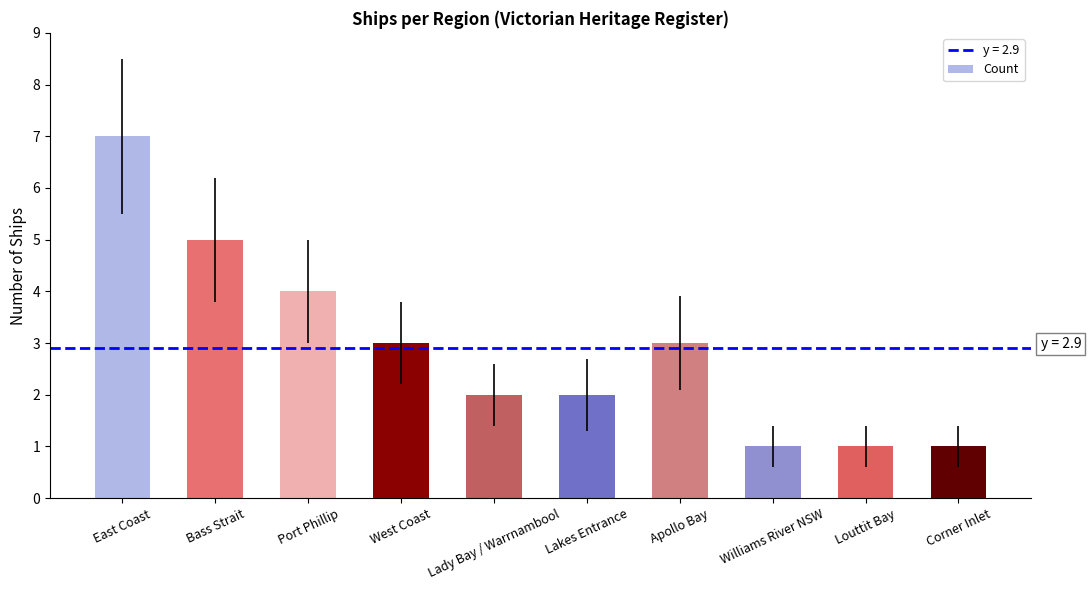

How many bars are there in total?

10